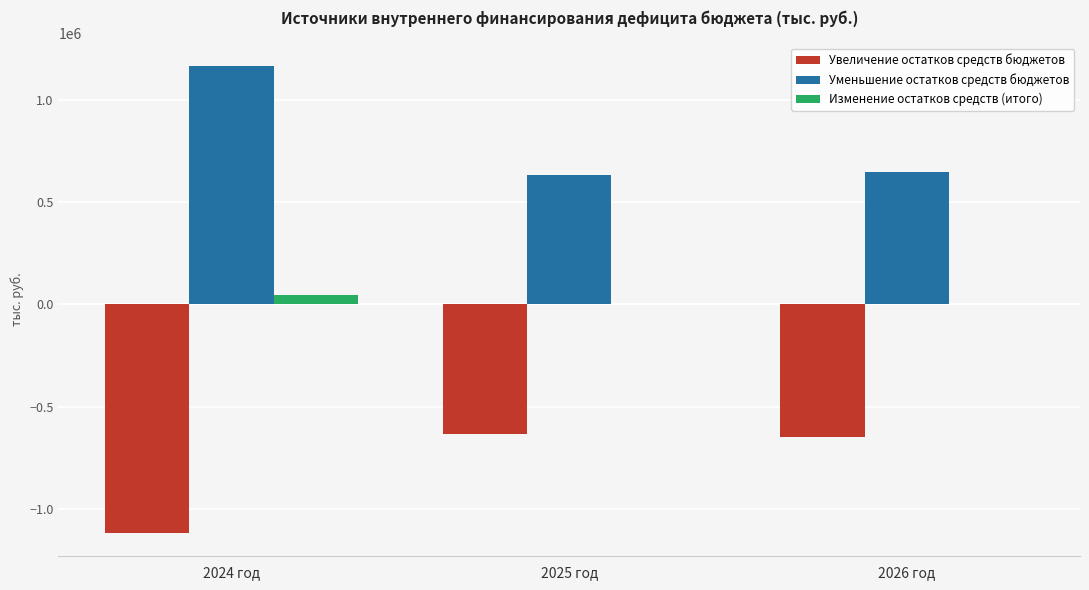

Count the number of categories in the chart.

3